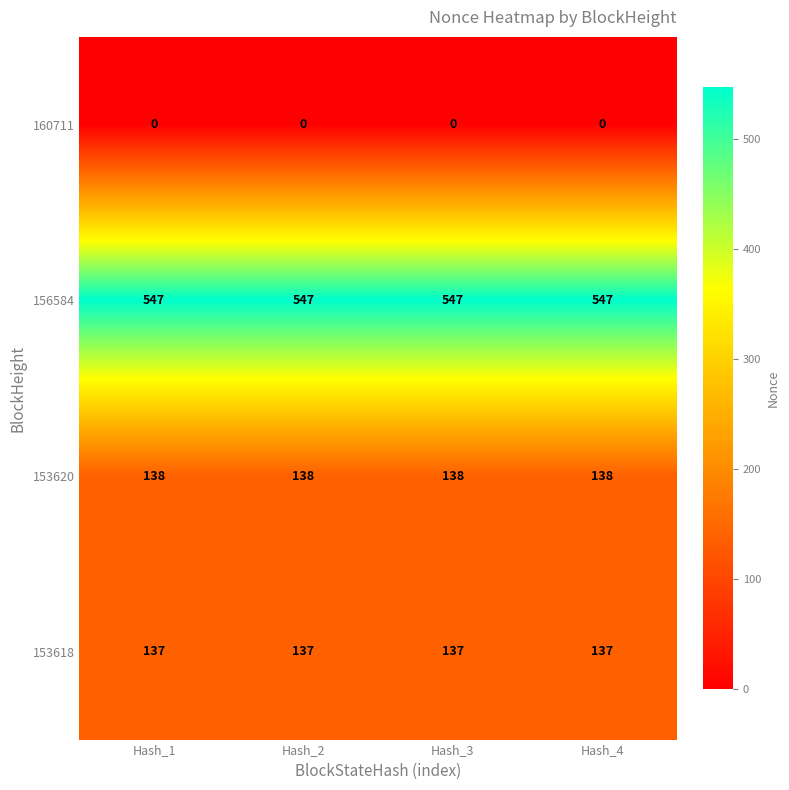

What is the sum of all 153618 values?

548